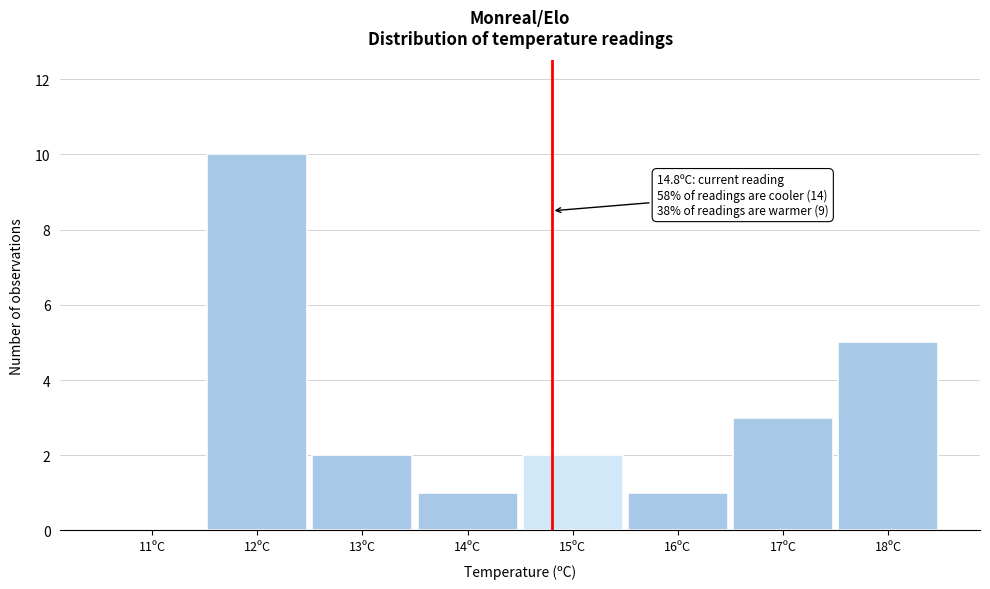

Over which range of the x-axis is the bar tallest?

11.5 to 12.5